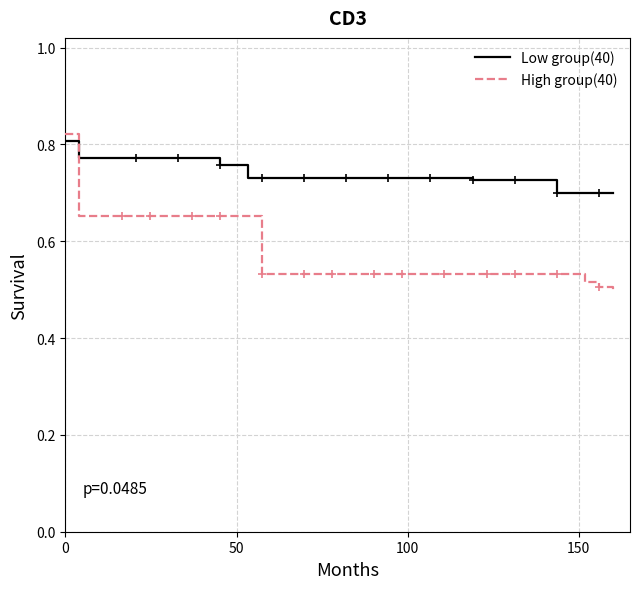

Does the chart have visible grid lines?

Yes